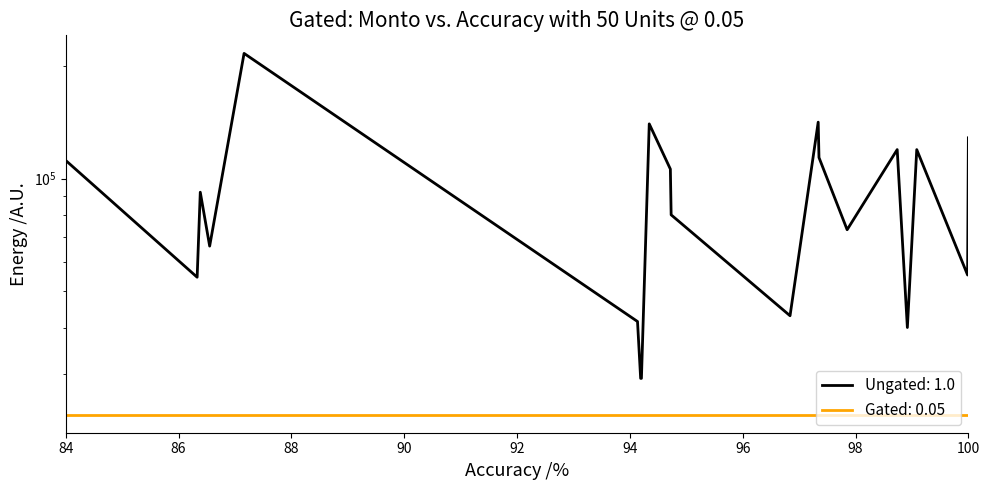

Is it true that the value at CAMION is 38579.7?

False